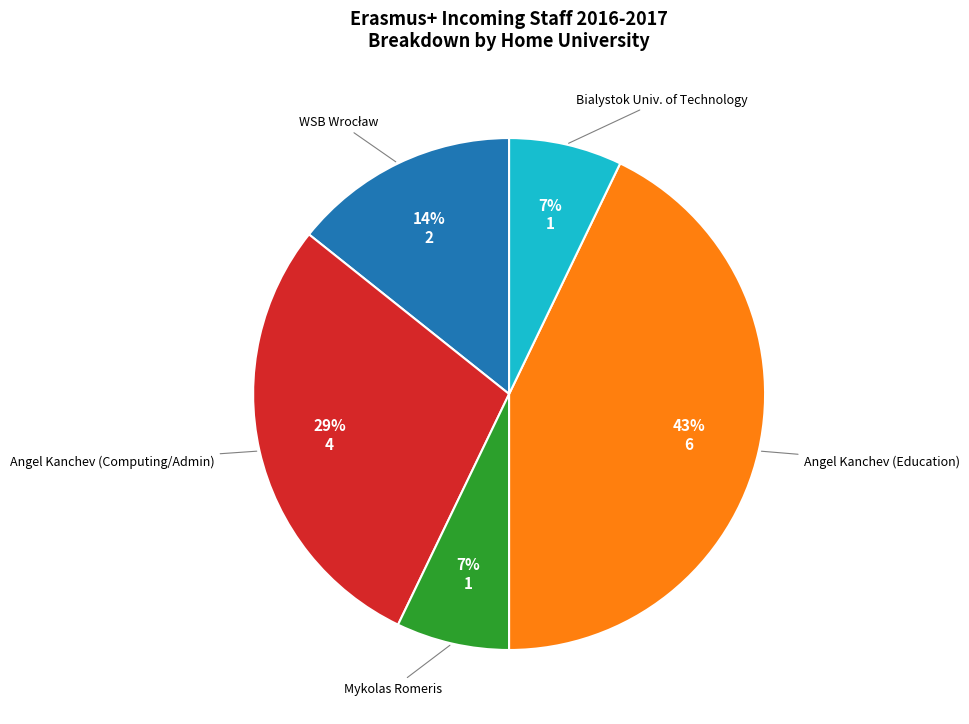

Which slice is the largest?

Angel Kanchev (Education)